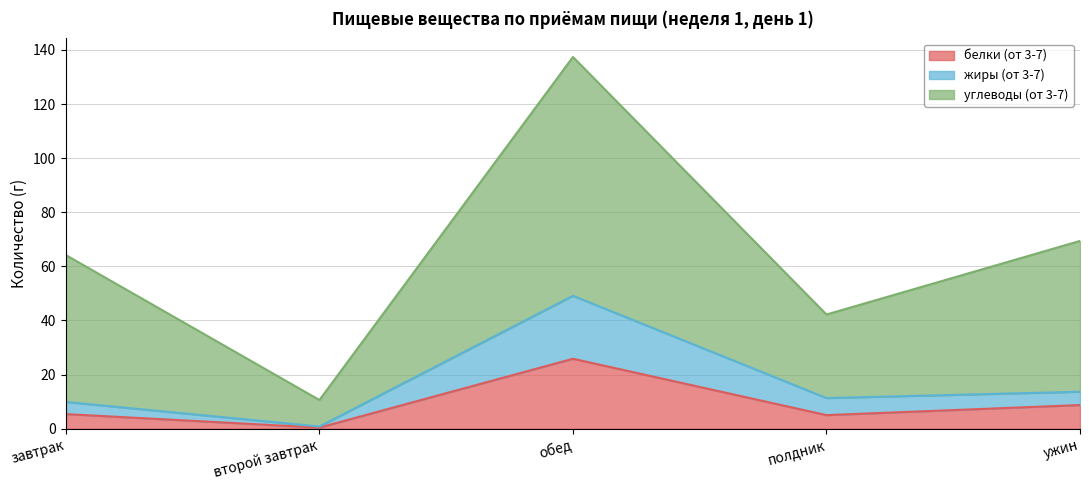

What position from the left is ужин?

5